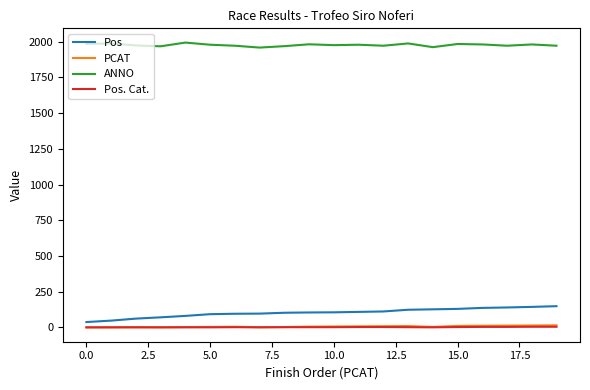

True or false: ANNO and Pos cross at least once.

False